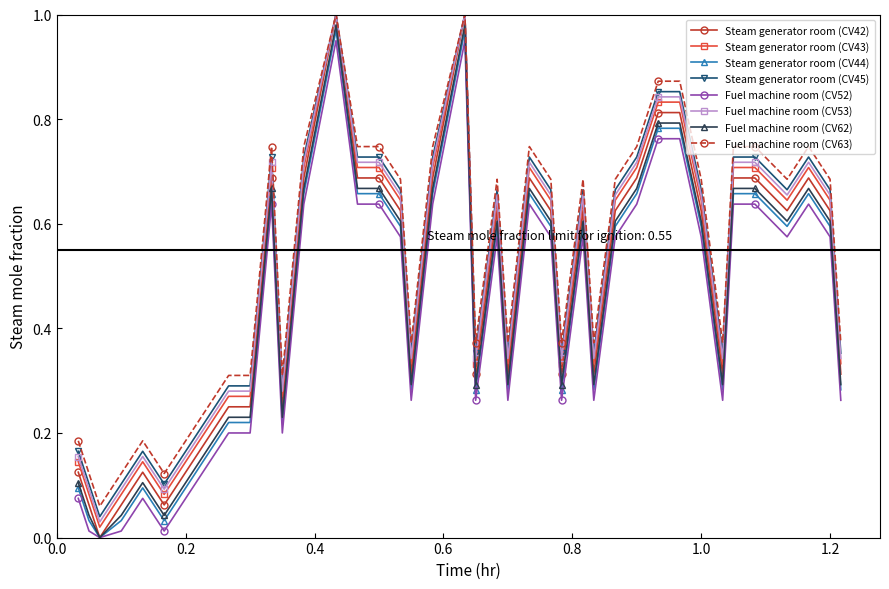

True or false: Fuel machine room (CV63) has more than 0 interior local peaks.

True